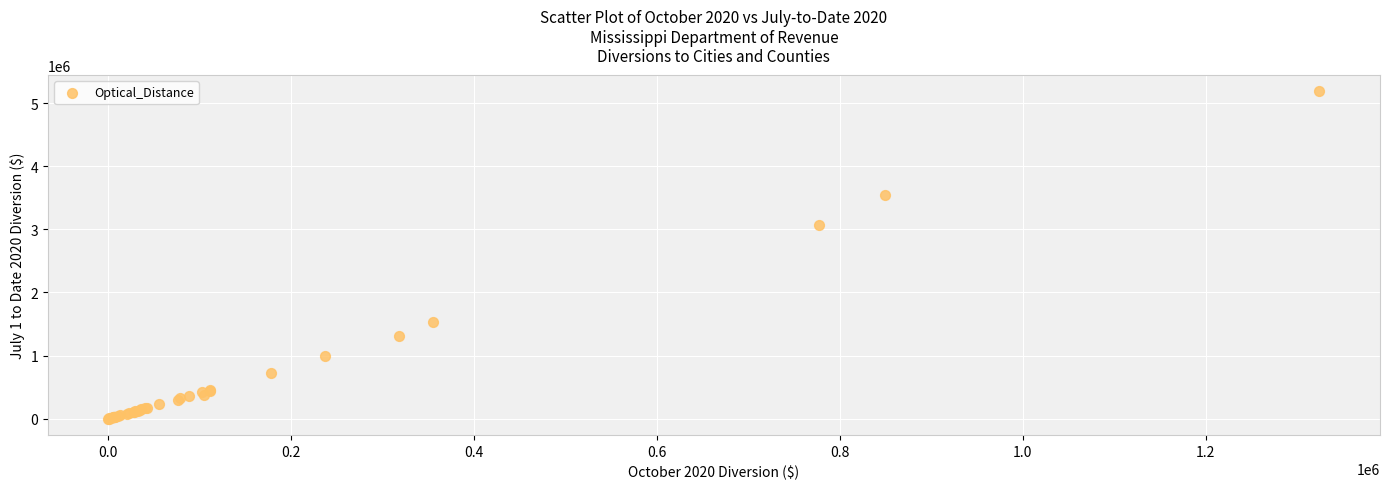

What Y value in the scatter plot is closest to 2592199?

3062154.4